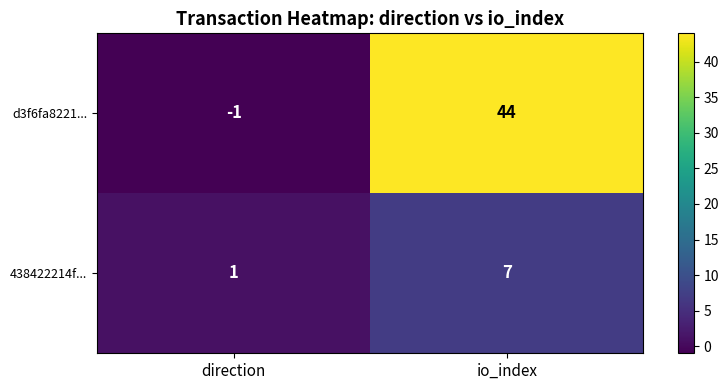

Which series changed the most between direction and io_index?

d3f6fa8221...